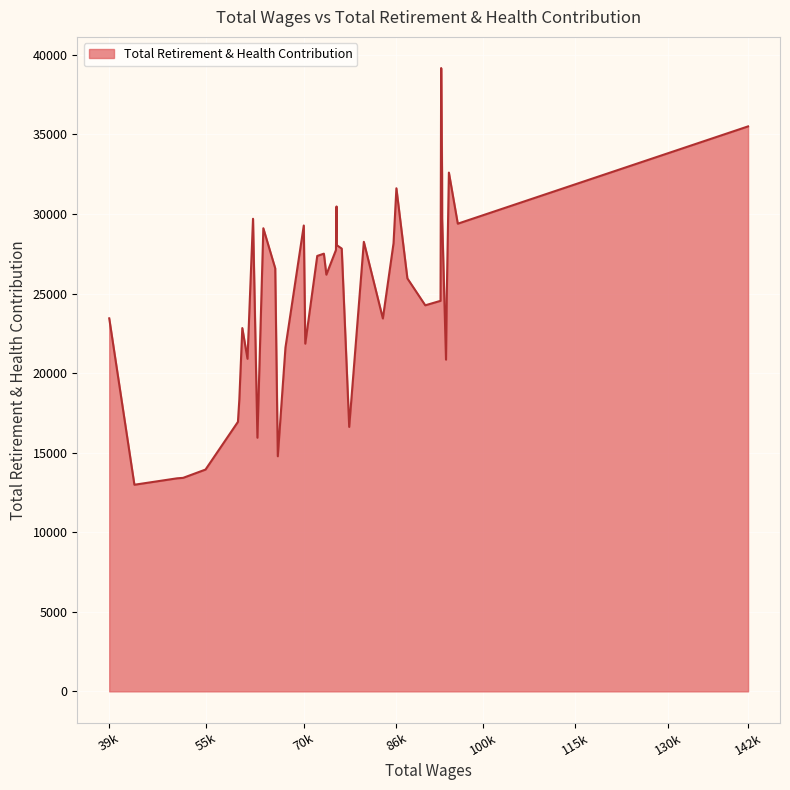

What is the smallest value displayed?

12984